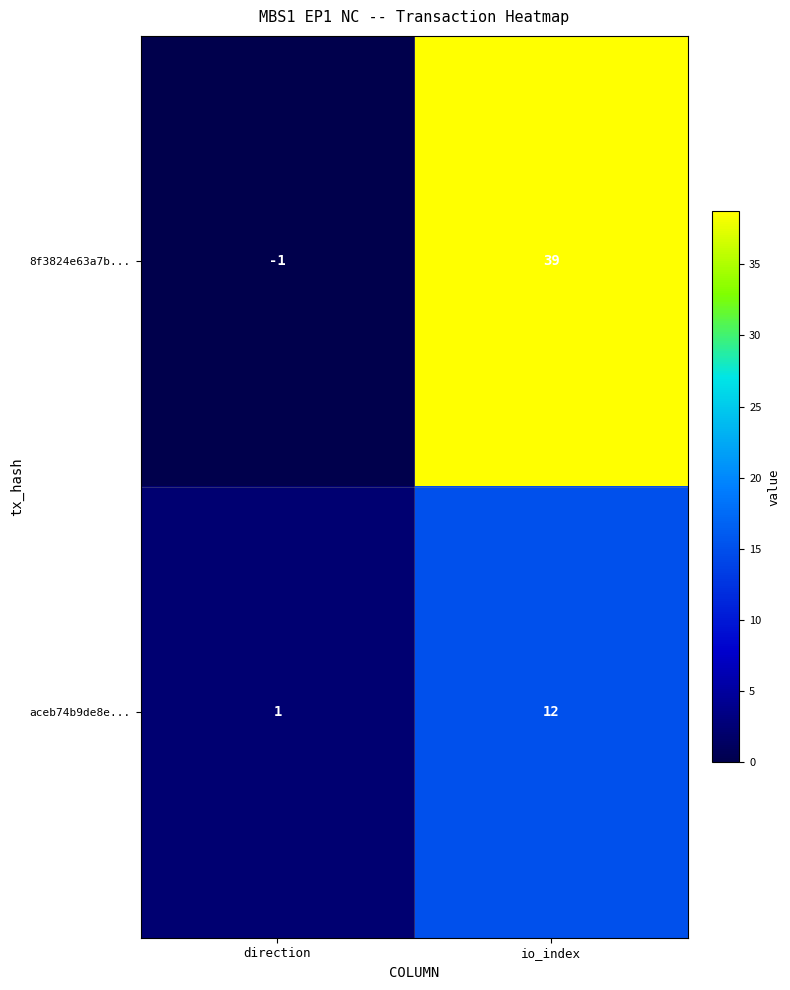

At how many categories does at least one series exceed 36?

1